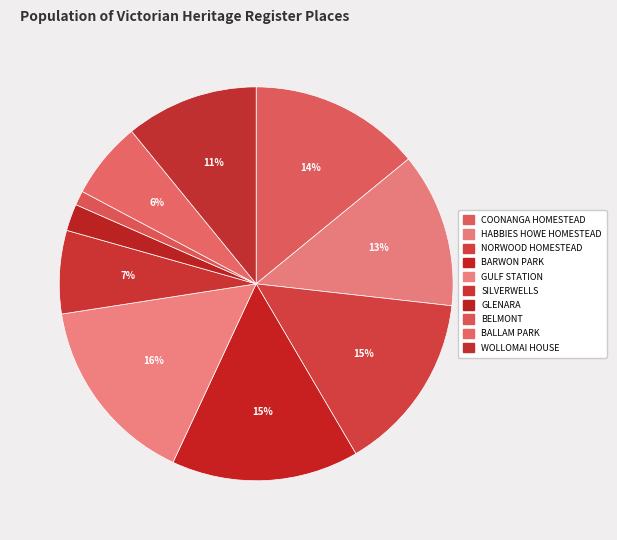

How many segments does this pie chart have?

10